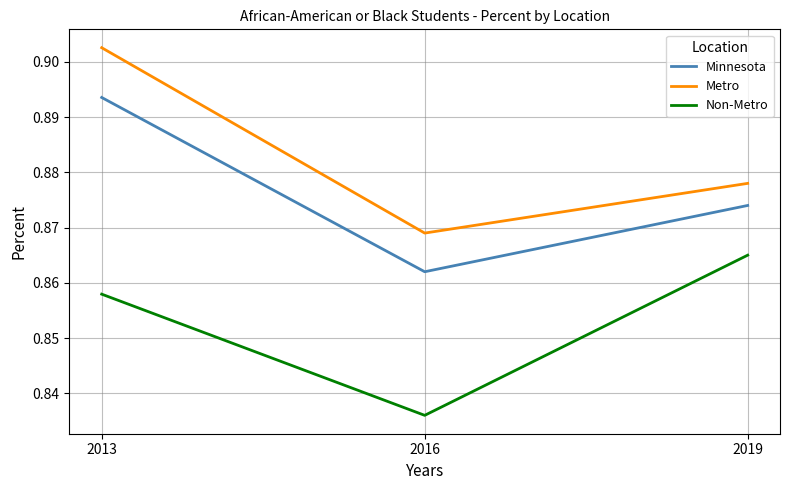

Which category has the highest value in the Non-Metro series?

2019